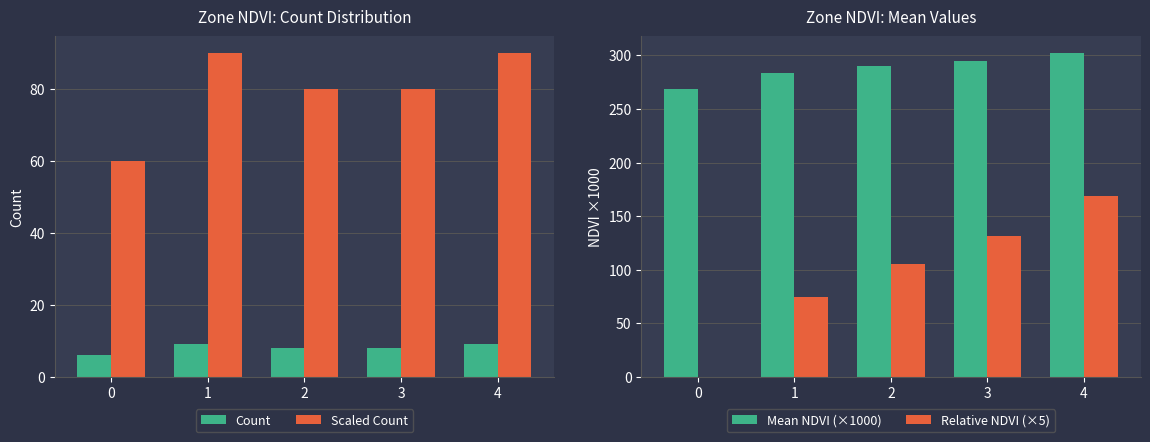

At which category is the sum across all series the highest?

4